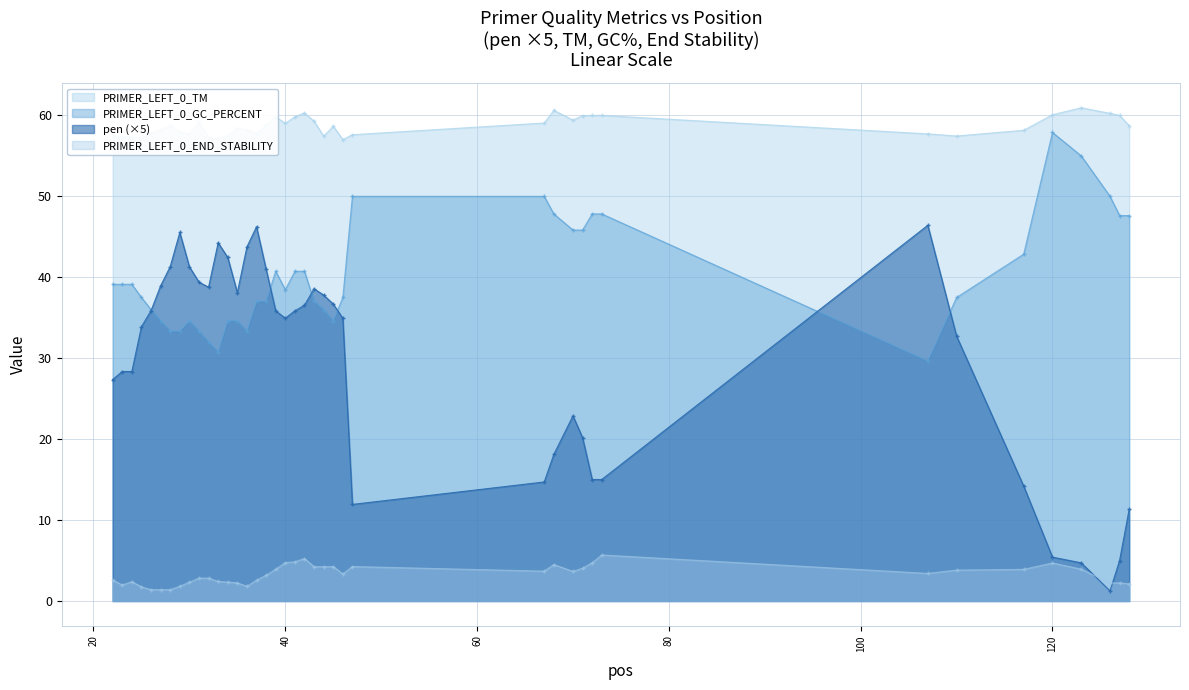

True or false: PRIMER_LEFT_0_END_STABILITY and PRIMER_LEFT_0_GC_PERCENT intersect in this chart.

False